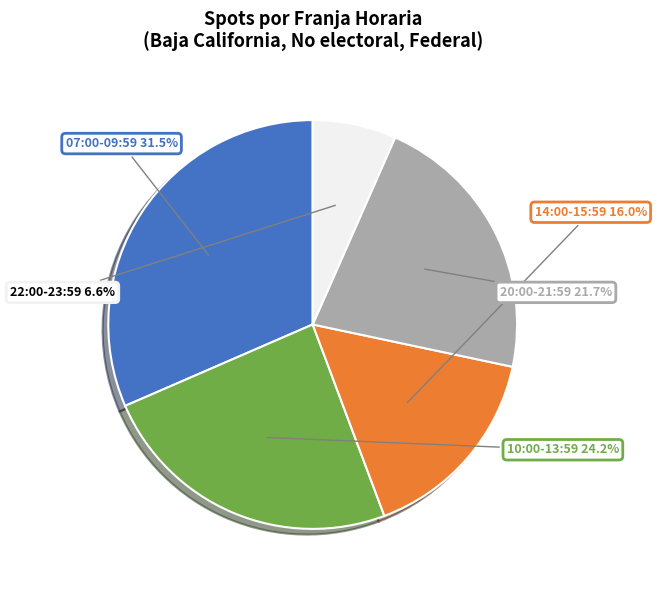

Which has a higher value, 22:00-23:59 or 10:00-13:59?

10:00-13:59